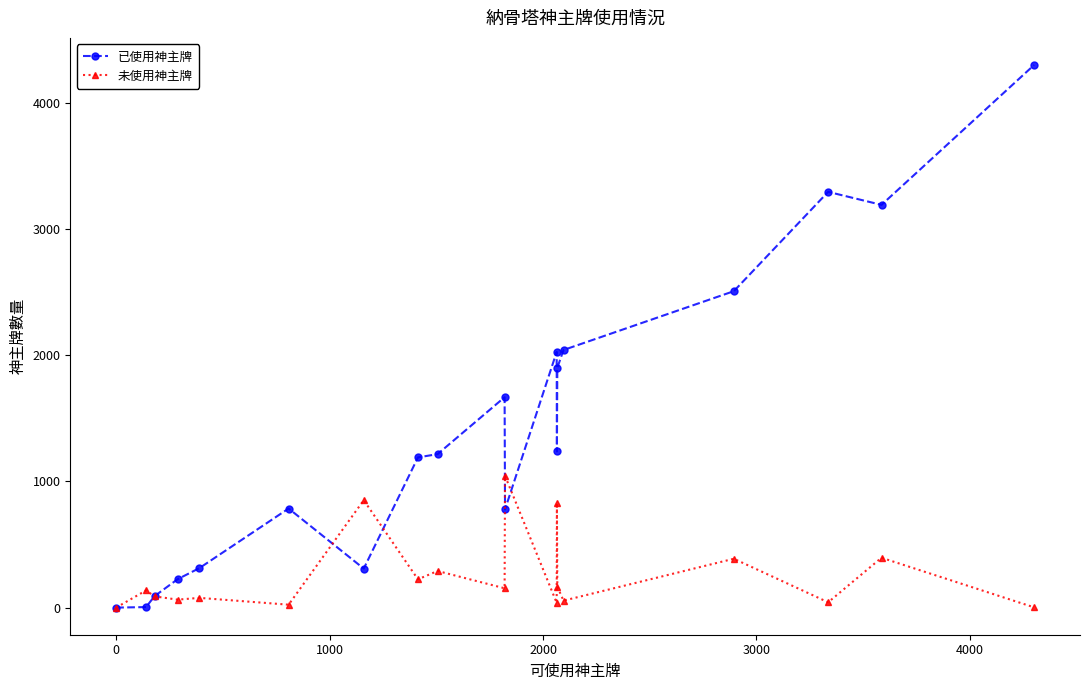

What is the maximum value for 未使用神主牌?

1044